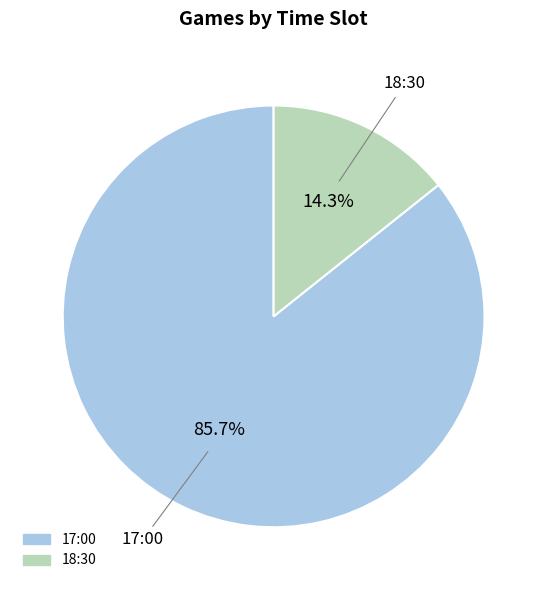

To the nearest percent, what percentage of the pie is 17:00?

86%